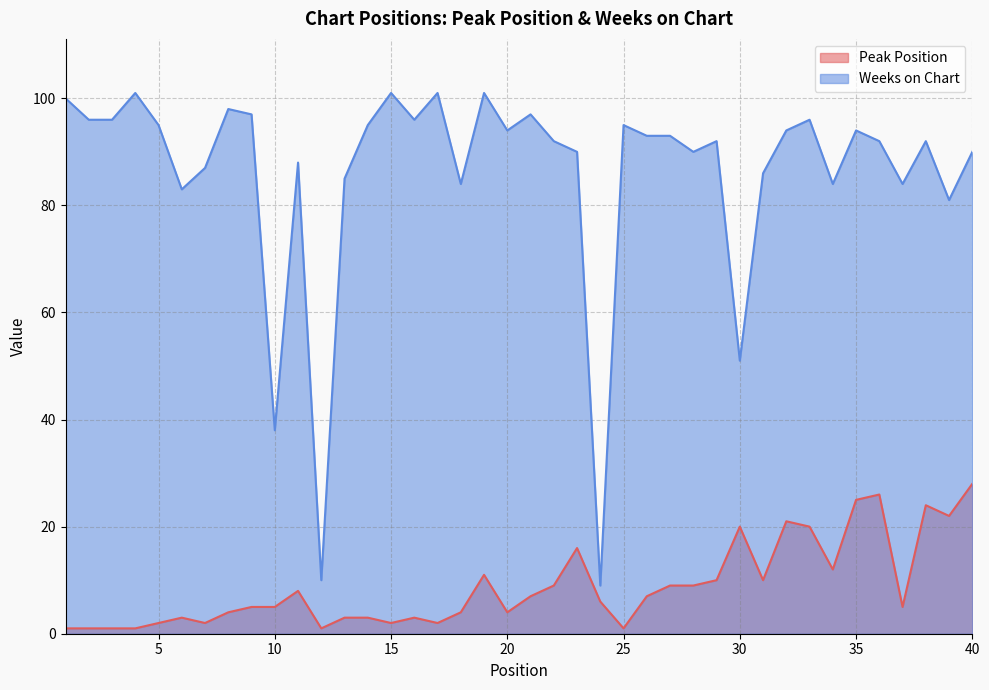

Is the value of Weeks on Chart at 21 greater than the value of Peak Position at 26?

Yes